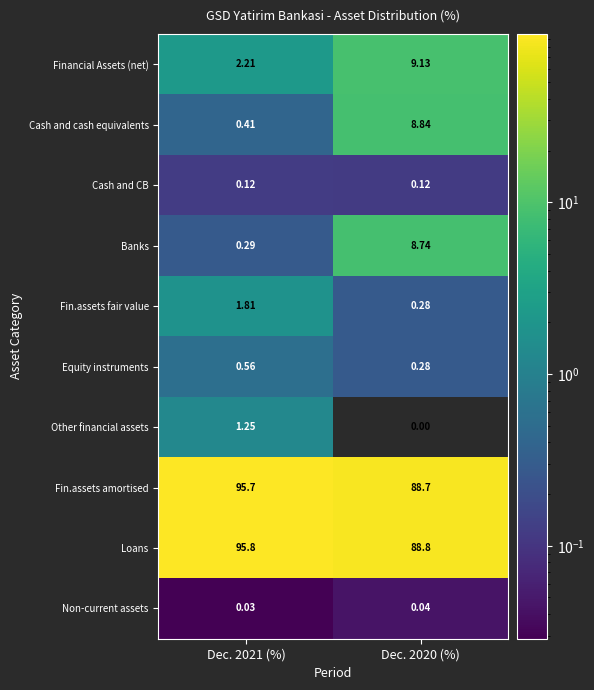

Which series changed the most between Dec. 2021 (%) and Dec. 2020 (%)?

Banks